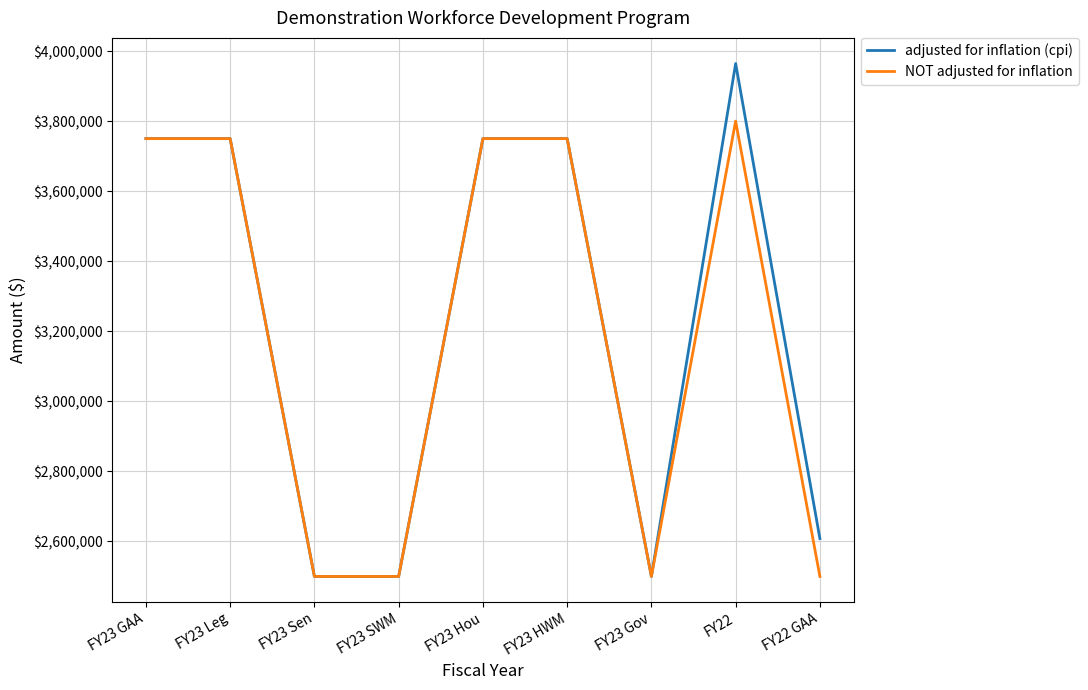

True or false: adjusted for inflation (cpi) has a value of 6350133 at FY23 GAA.

False